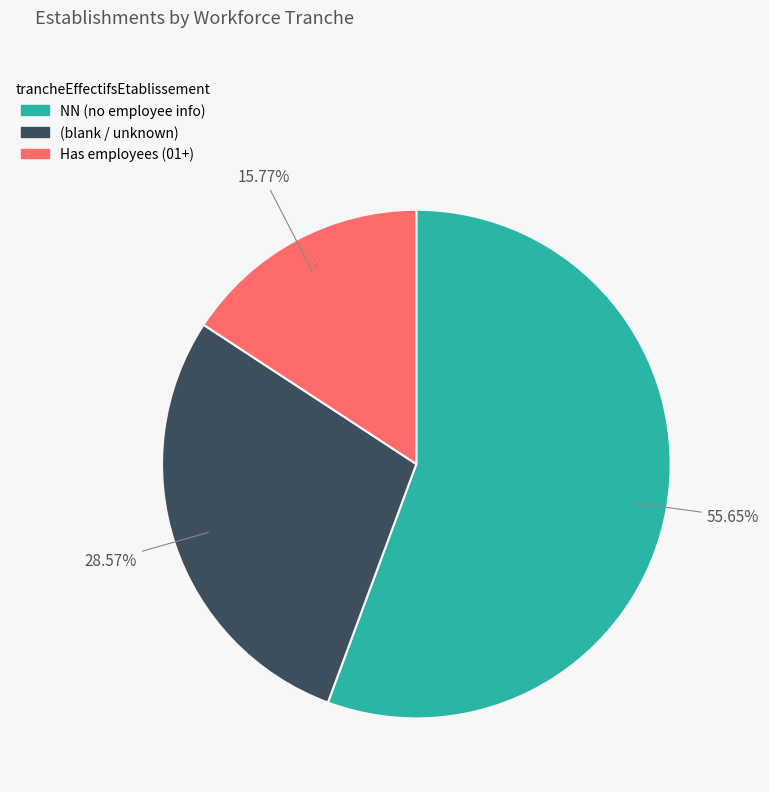

Does any single category account for the majority?

Yes